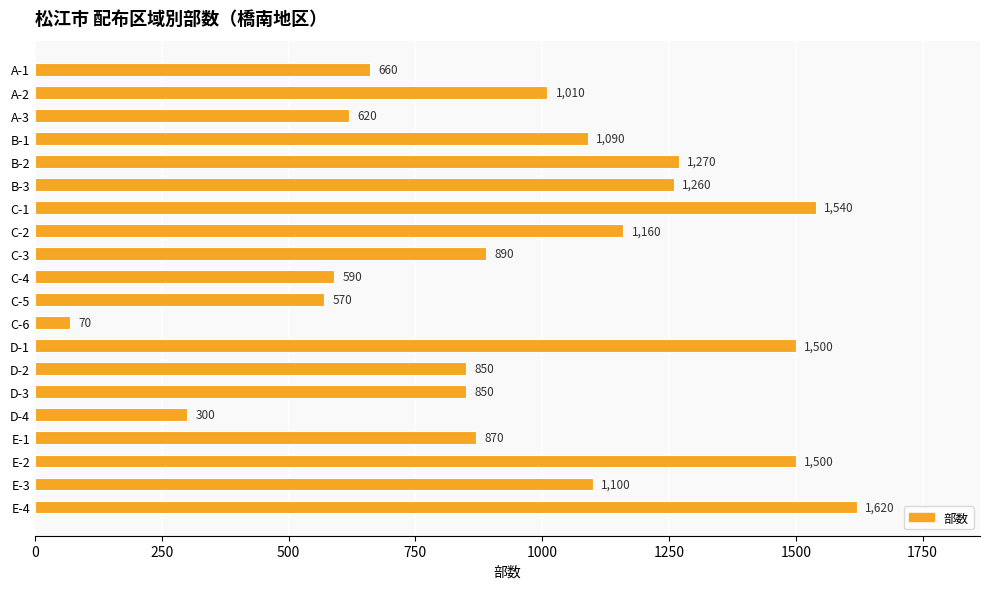

What is the sum of the values at C-4 and A-3?

1210